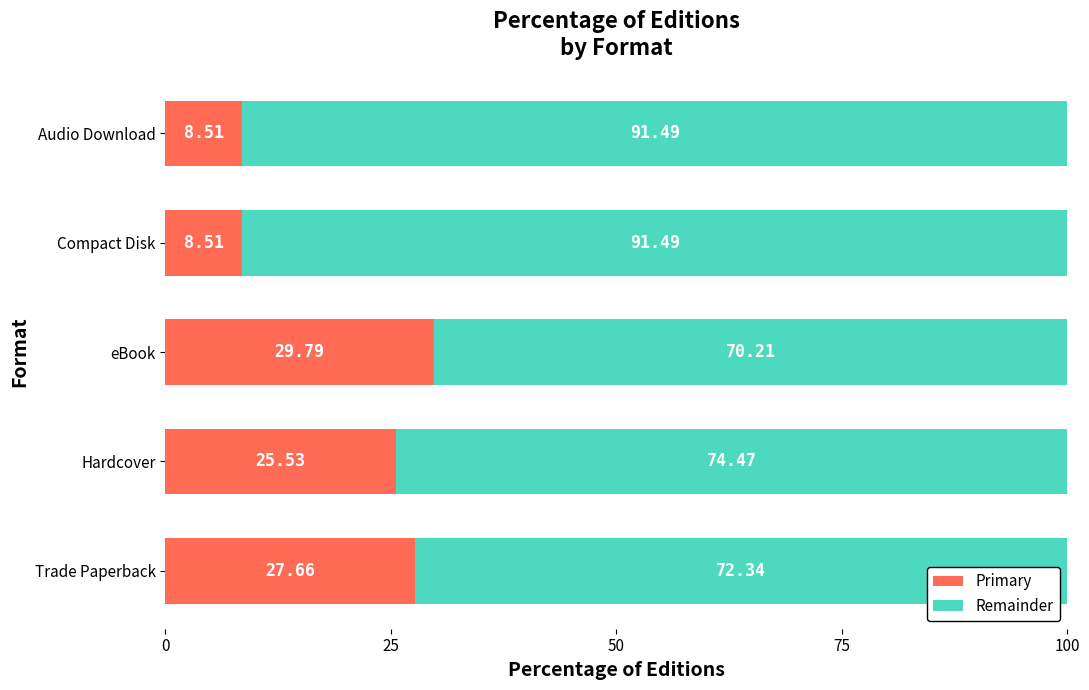

Where is Primary nearest to the value 19?

Hardcover